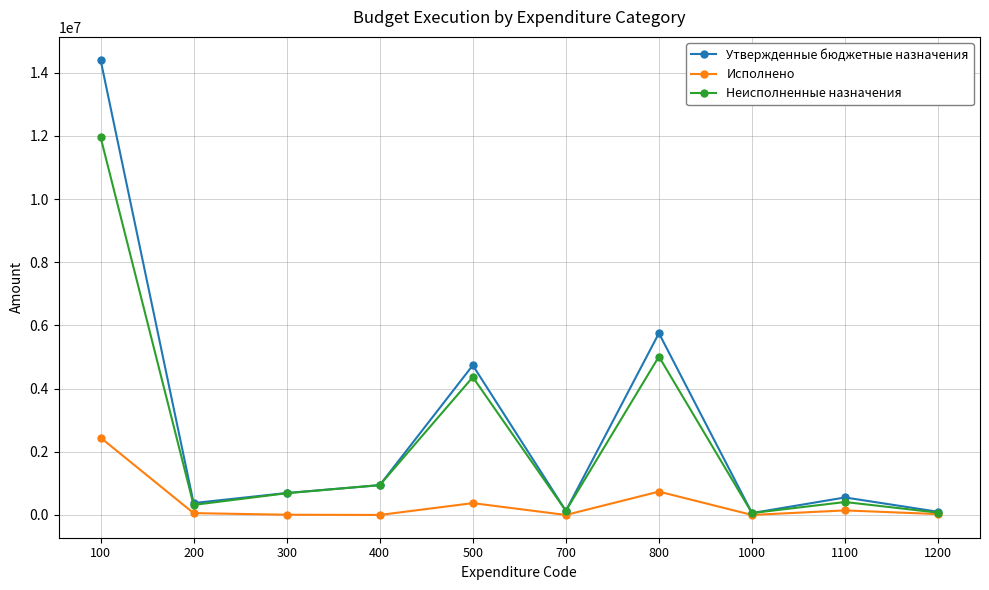

At which category does Утвержденные бюджетные назначения reach its first local valley?

200